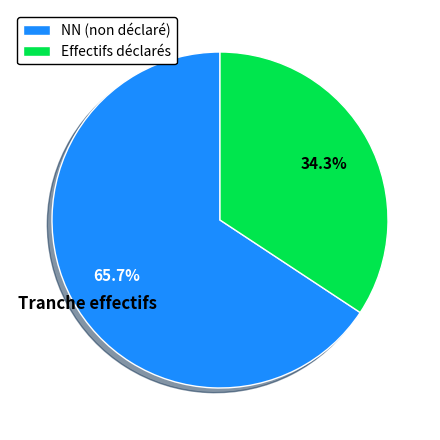

How many segments does this pie chart have?

2